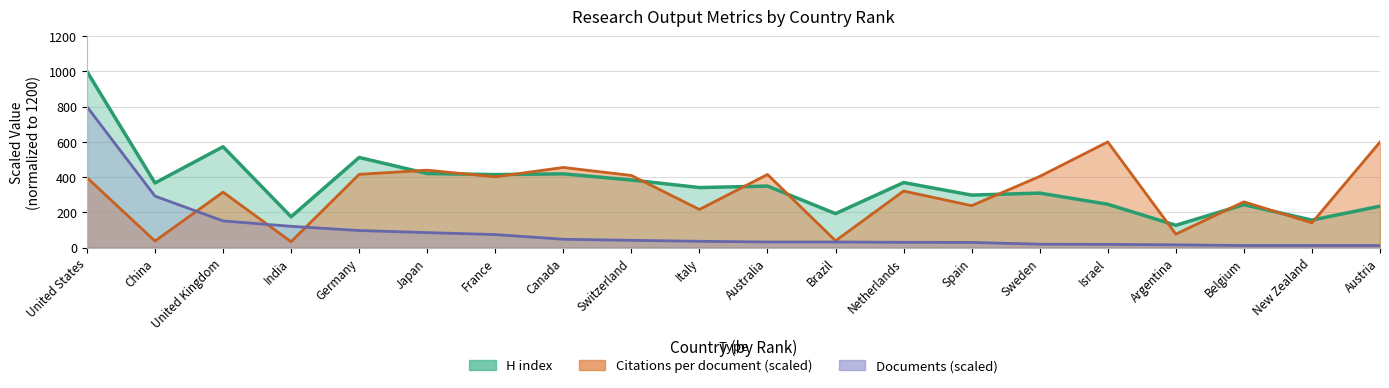

What is the difference between the Documents values at Spain and Brazil?

2.4